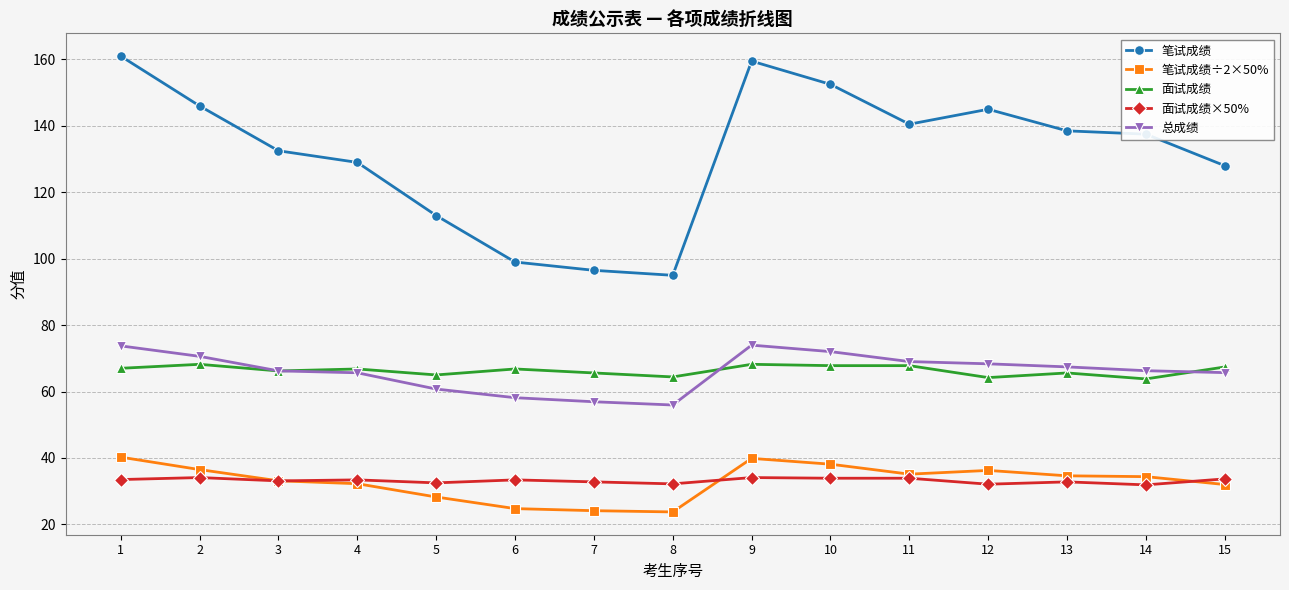

The 笔试成绩 series shows 132.5 at 3. True or false?

True